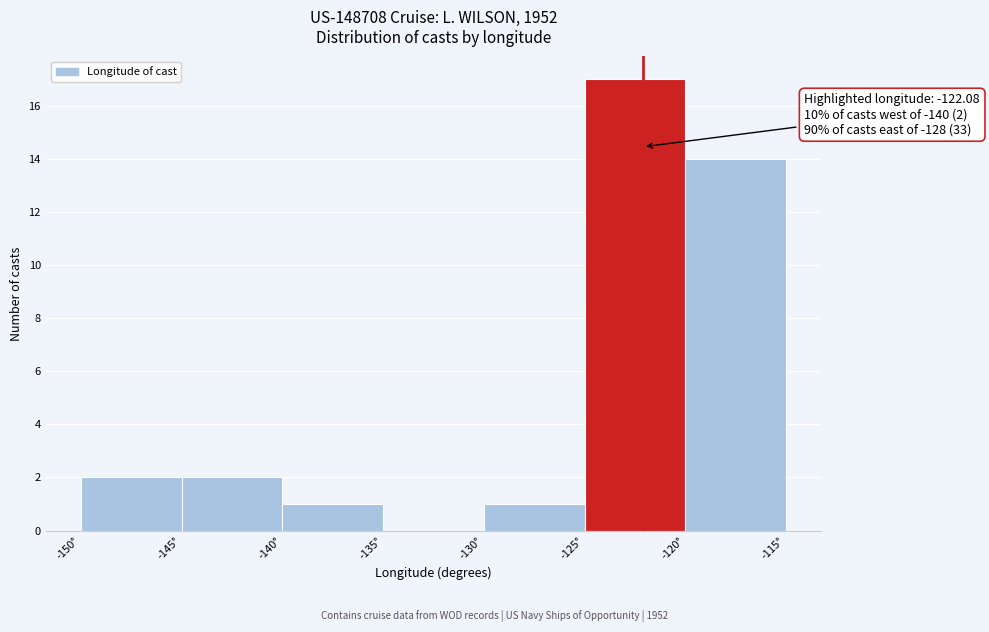

Over which range of the x-axis is the bar tallest?

-125 to -120